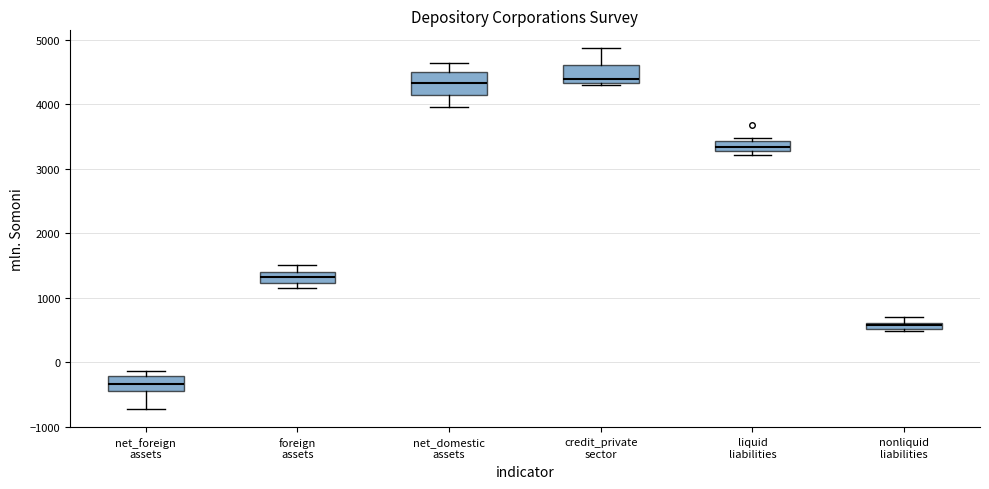

Which box's median line is the lowest?

net_foreign assets